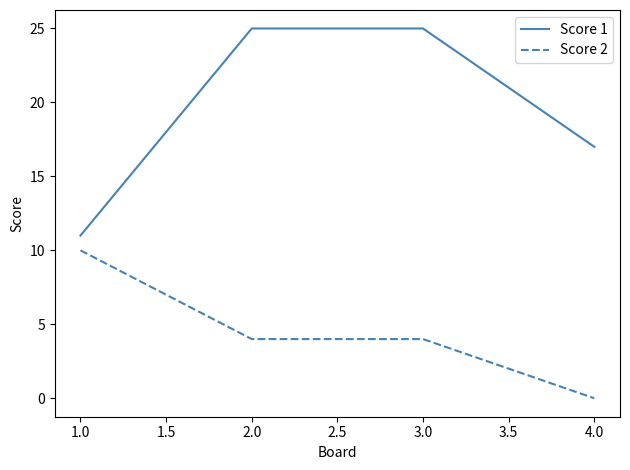

Rank the series by their average value, from highest to lowest.

Score 1, Score 2